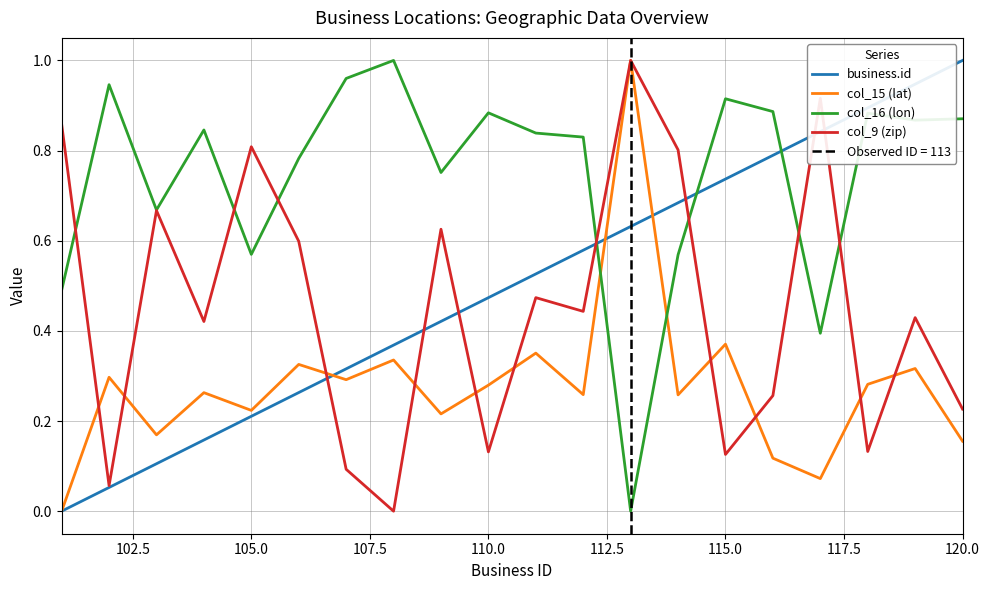

How many data points in col_9 (zip) are above 0?

19